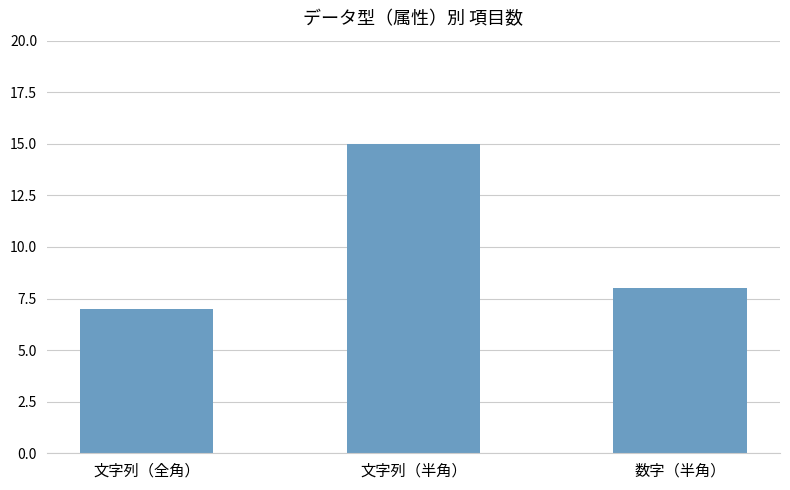

What position from the left is 数字（半角）?

3